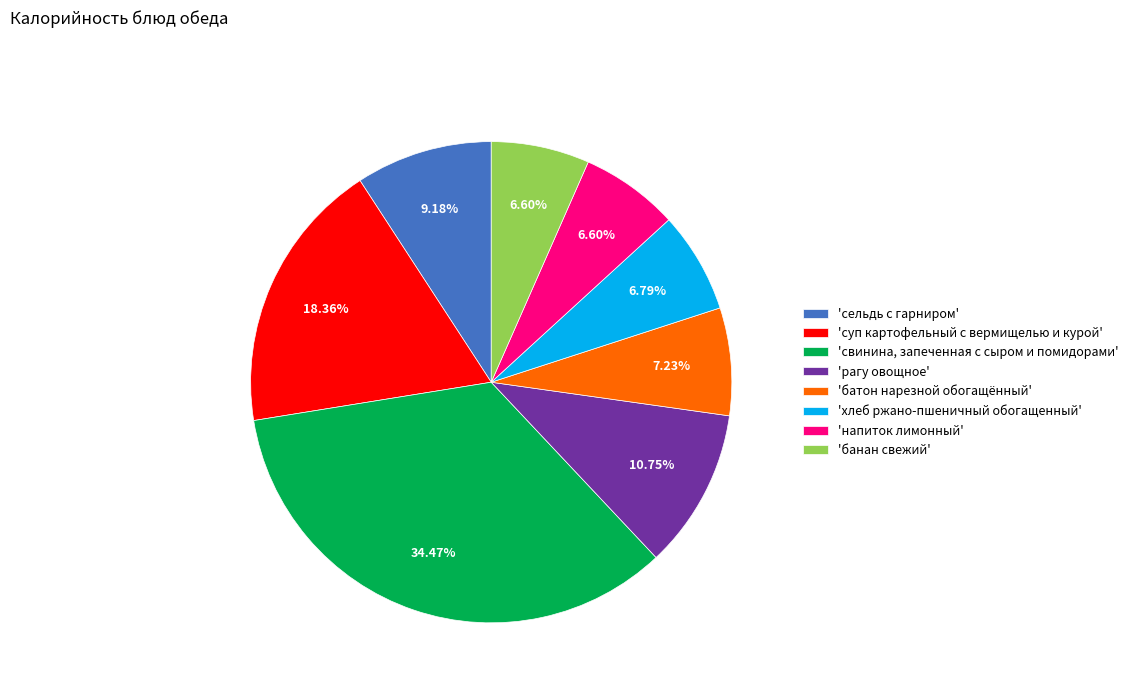

Combined, do 'напиток лимонный' and 'рагу овощное' account for over 50%?

No